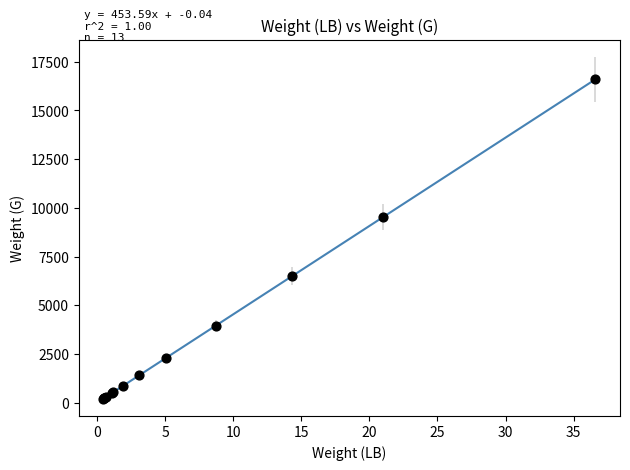

What Y value in the scatter plot is closest to 8405?

9515